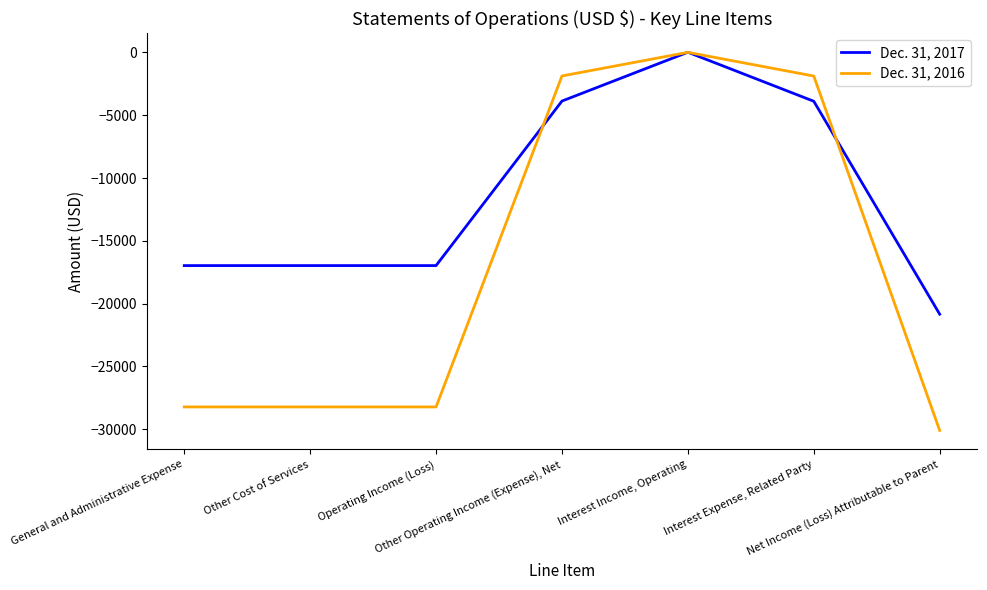

What is the difference between the maximum and second lowest values in the Dec. 31, 2017 series?

16990